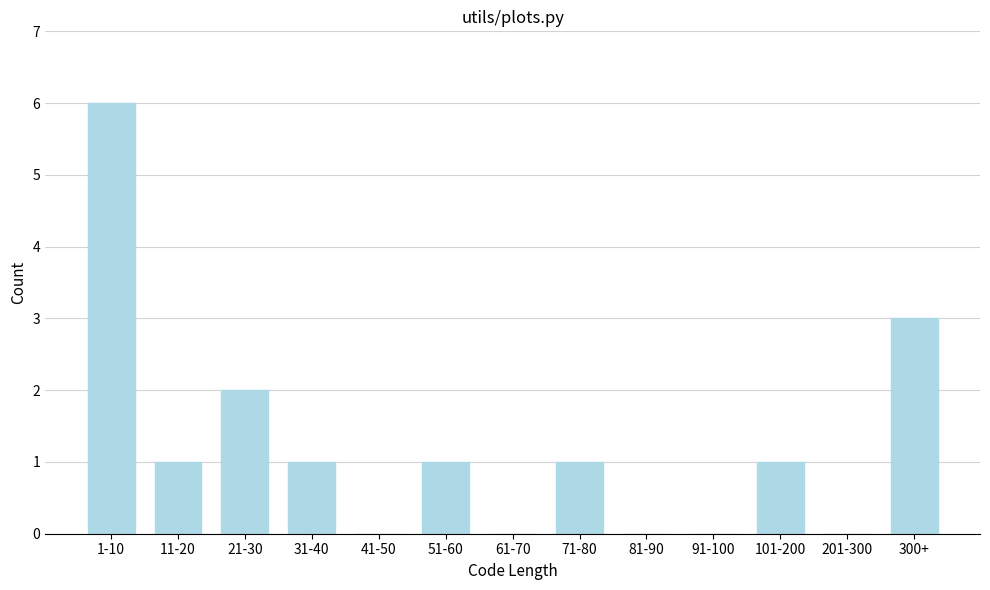

Reading left to right, transcribe all the data shown in this chart.

1-10=6	11-20=1	21-30=2	31-40=1	41-50=0	51-60=1	61-70=0	71-80=1	81-90=0	91-100=0	101-200=1	201-300=0	300+=3